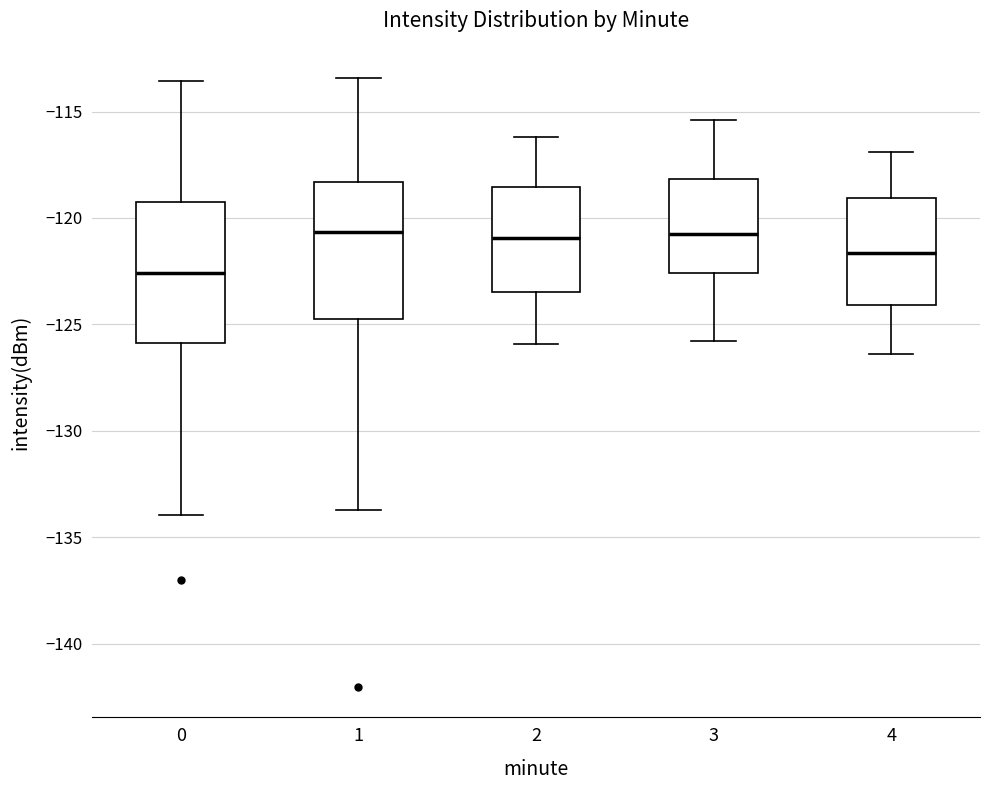

Where is the lower edge of the box at x = 4 on the y-axis? The values are not printed on the chart, so give them approximately, as read against the axis.

-124.0